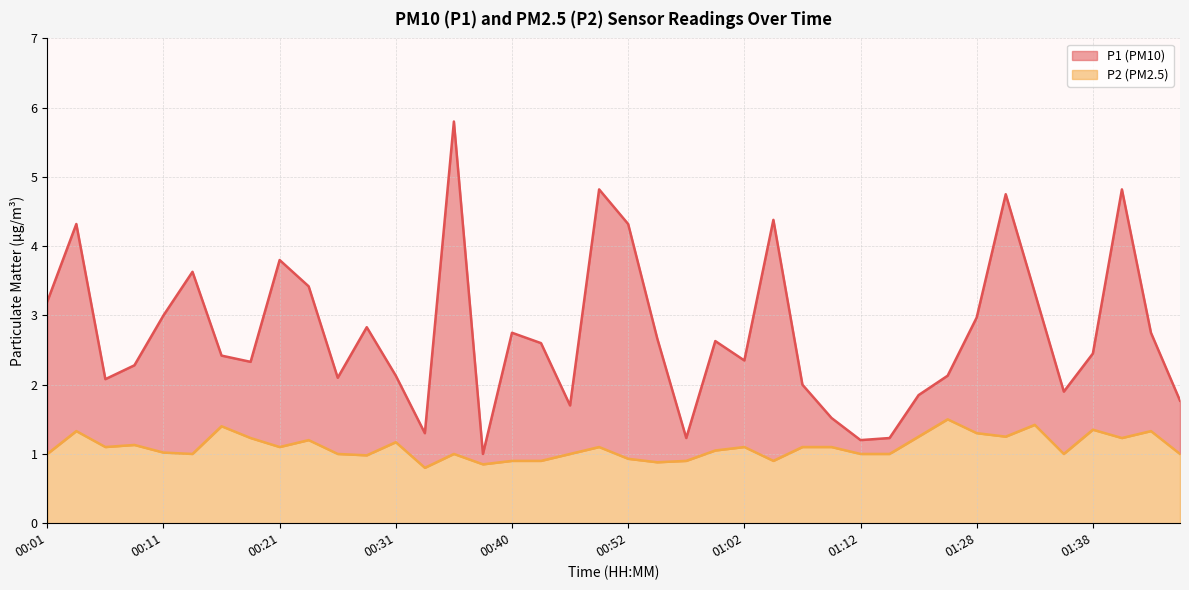

True or false: P1 and P2 cross at least once.

False